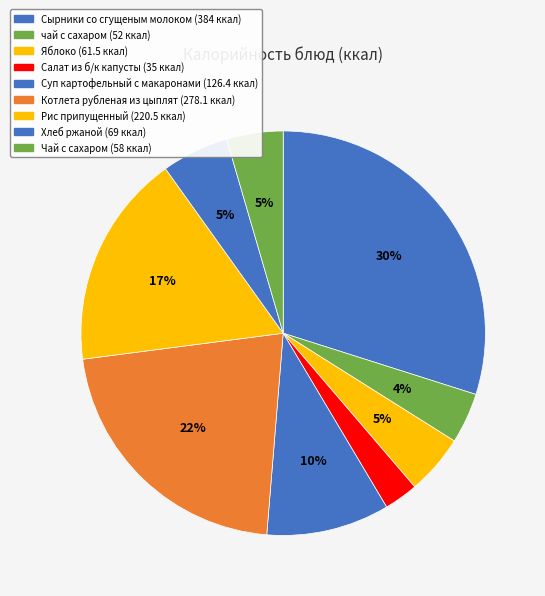

Is there a majority slice in this chart?

No